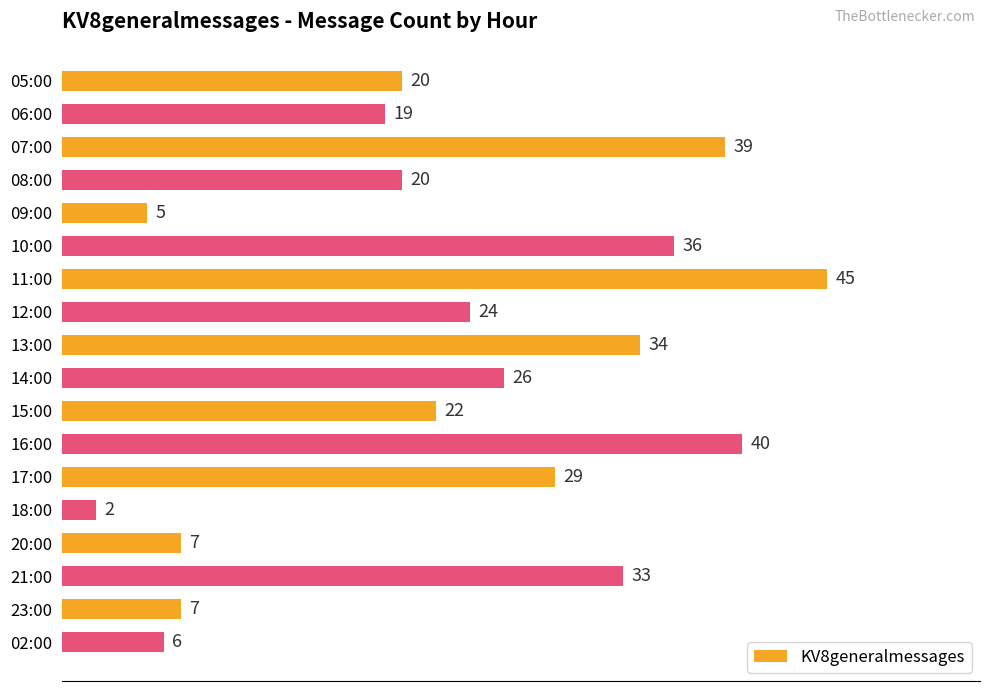

What is the average value?

23